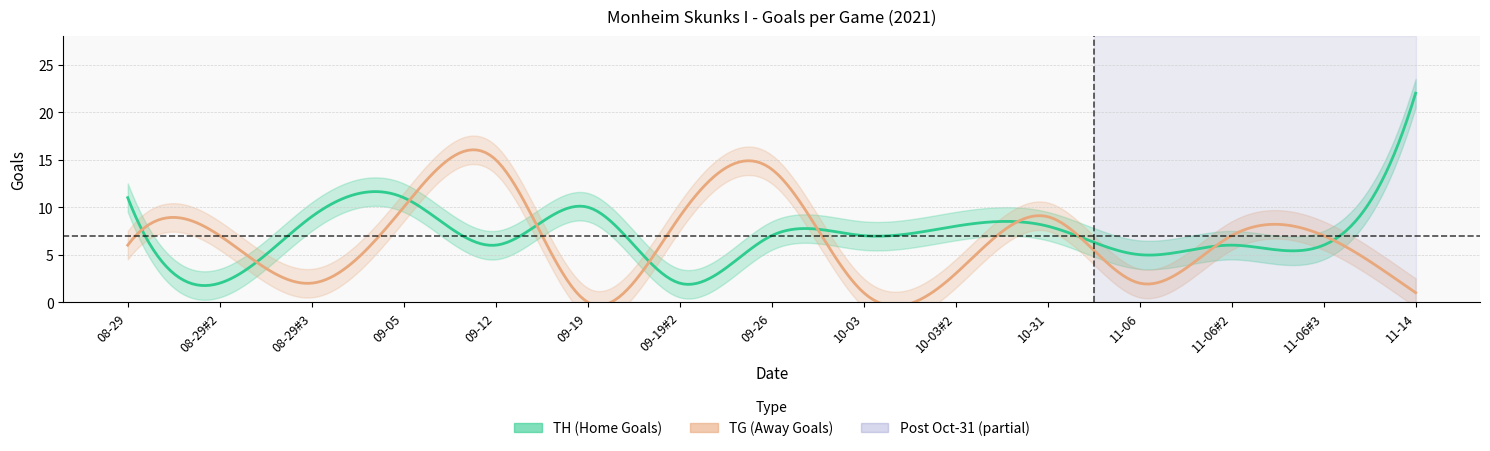

Is the value of TG at 2021-10-03 greater than the value of TH at 2021-11-14?

No